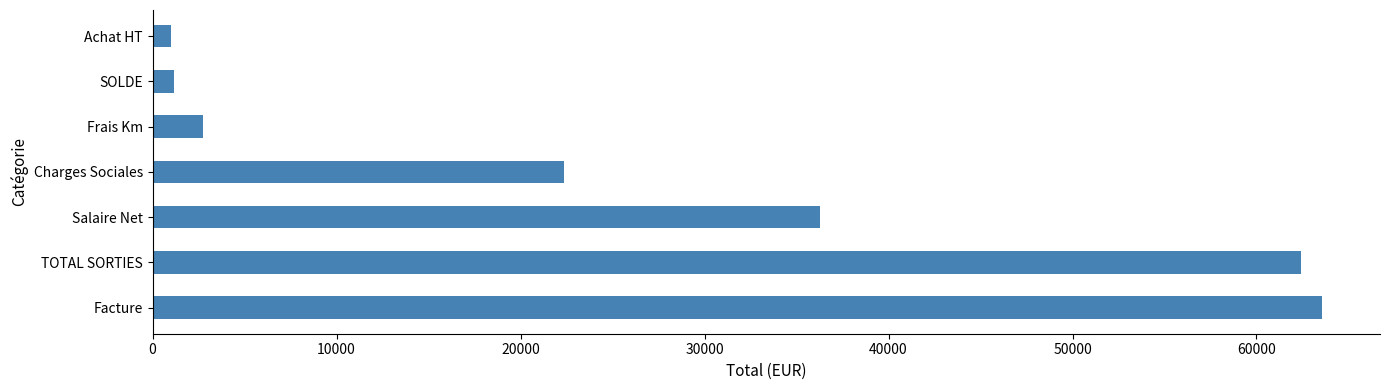

Where is the data nearest to the value 32280?

Salaire Net